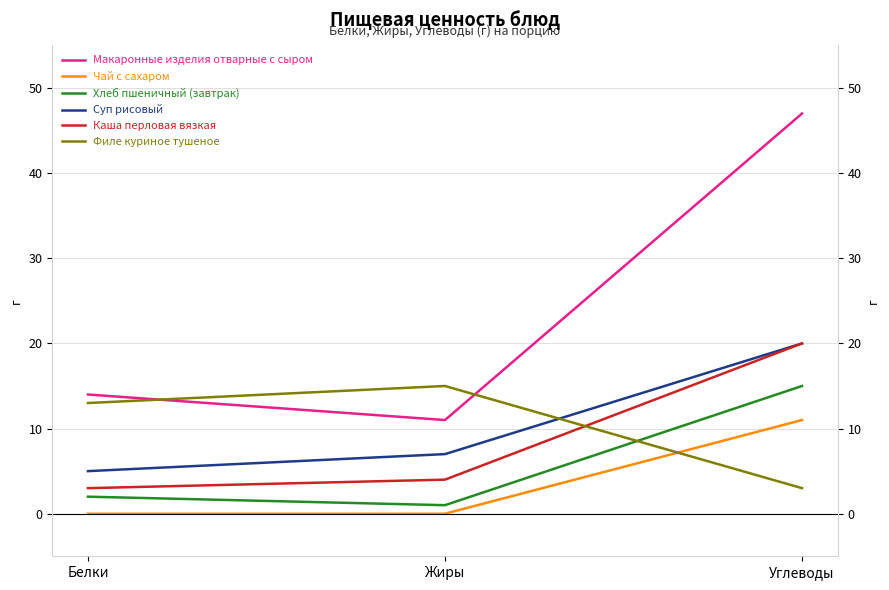

What is the sum of all Чай с сахаром values?

11